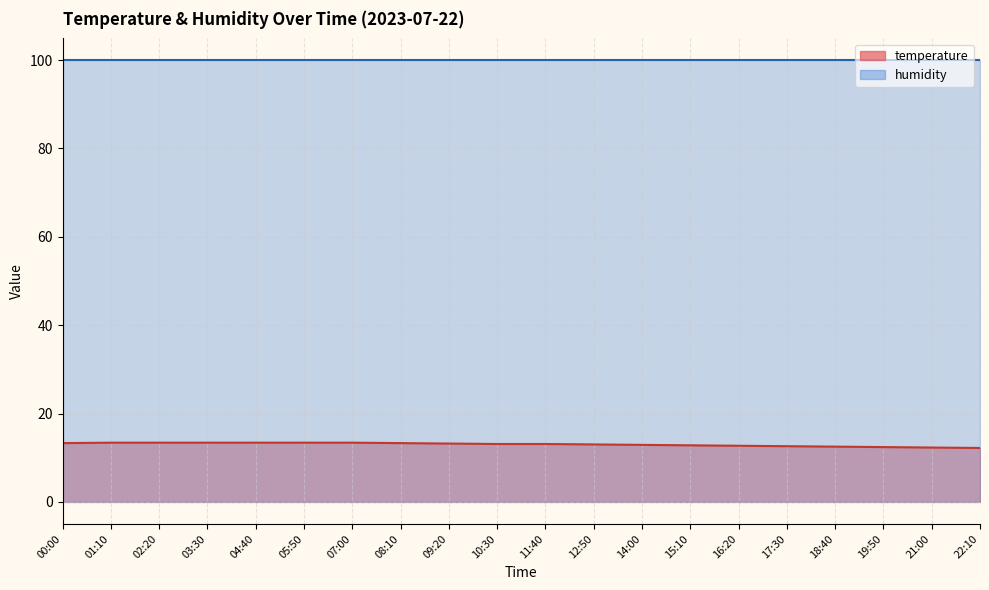

What value does the data have at 22:10?

12.2